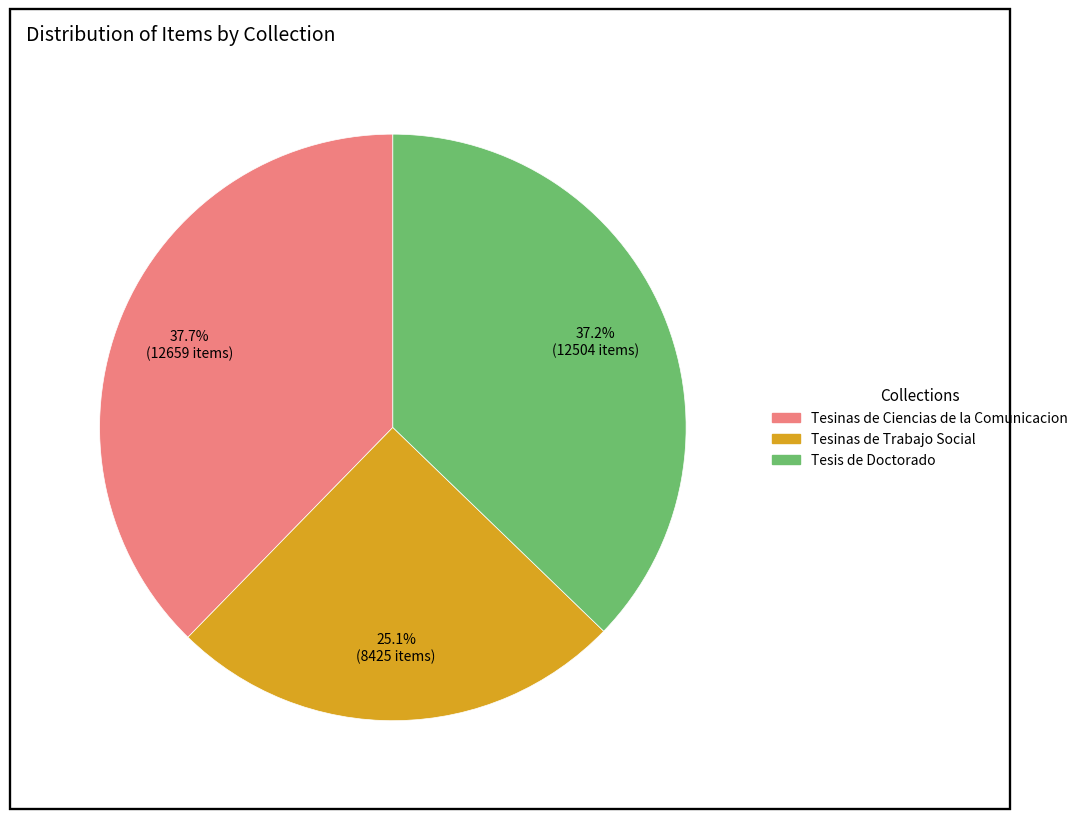

Count the number of slices in the pie.

3